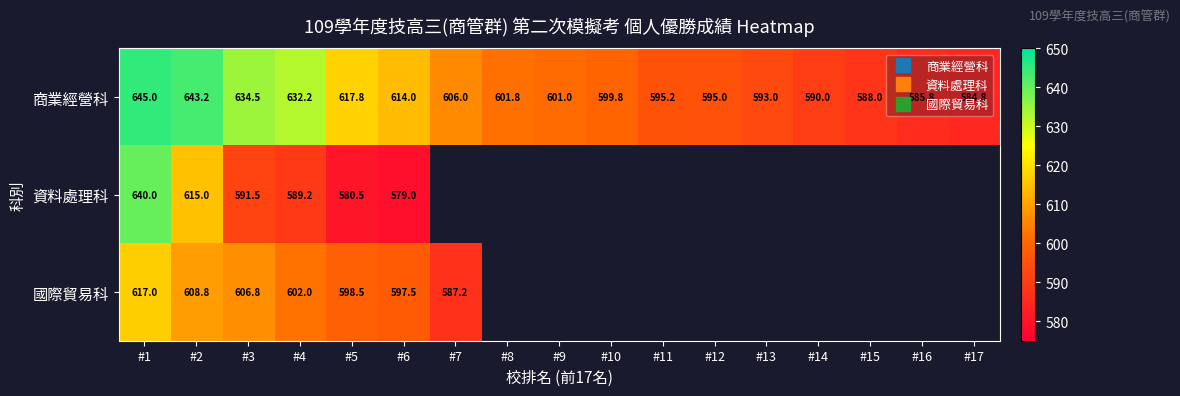

At which label does 商業經營科 reach its peak?

#1